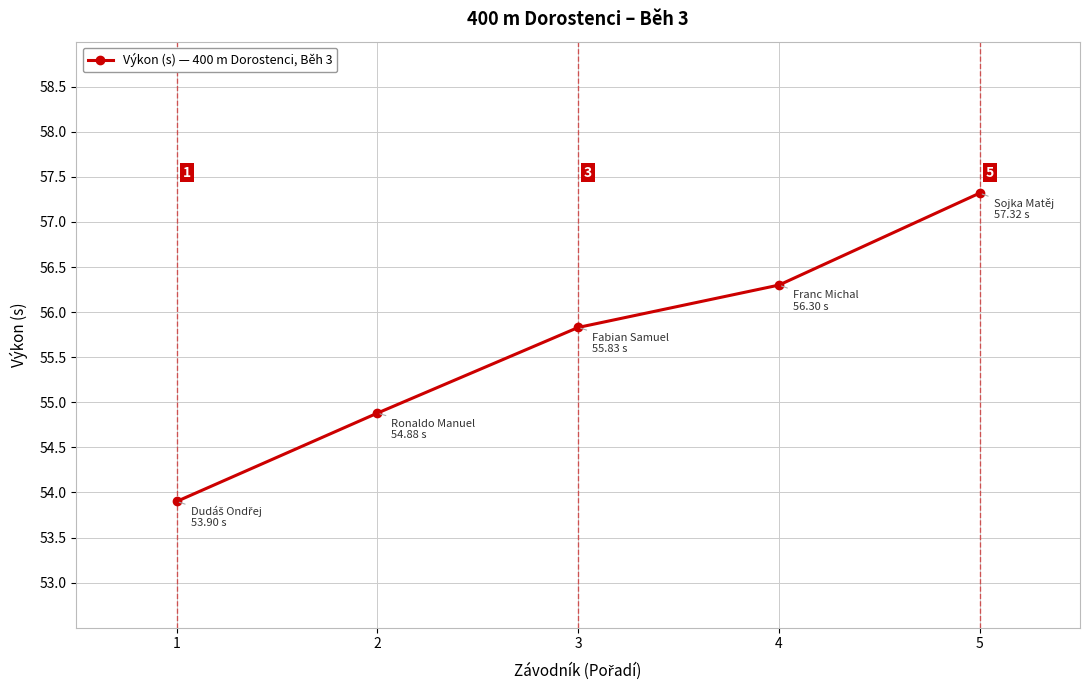

True or false: there are more than 2 points higher than both neighbors.

False